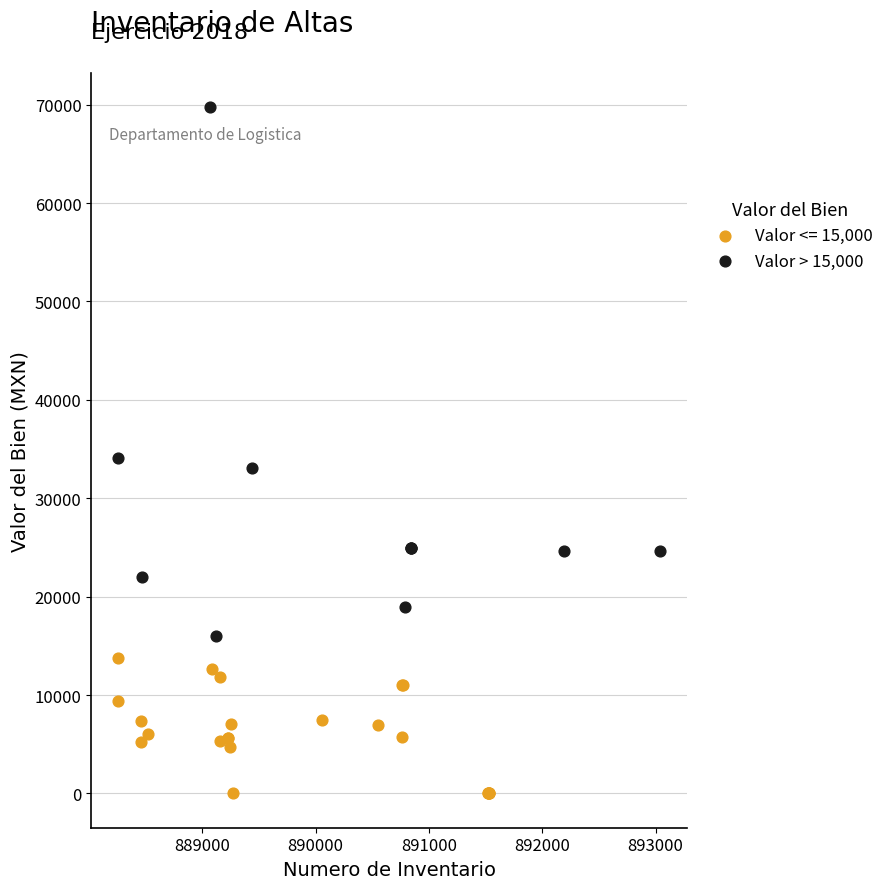

Which series contains the highest Y value?

Valor > 15,000